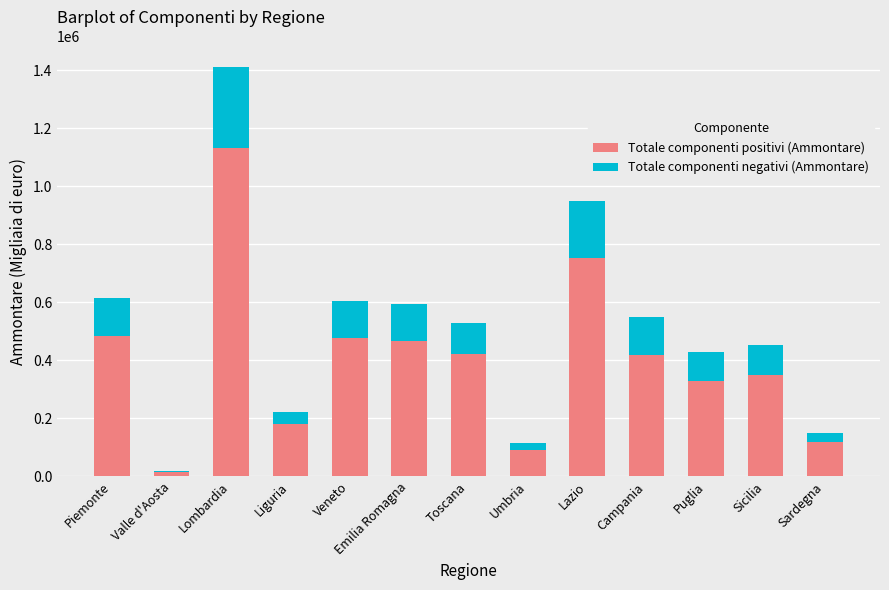

Where is Totale componenti positivi (Ammontare) nearest to the value 572550?

Piemonte